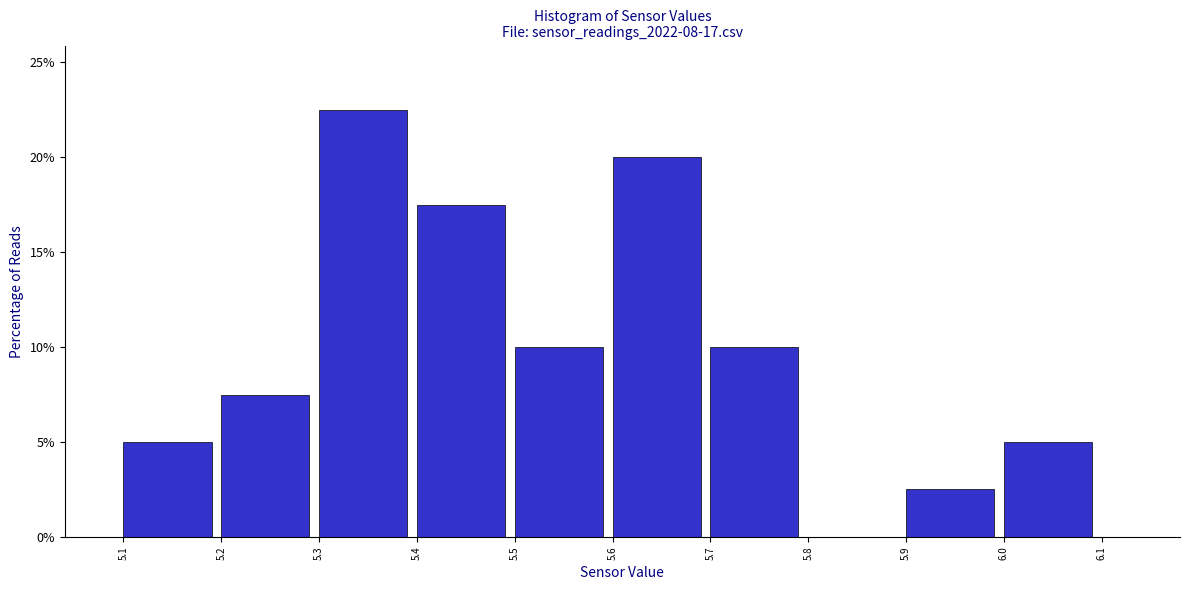

Which range on the x-axis has the tallest bar?

5.3 to 5.4